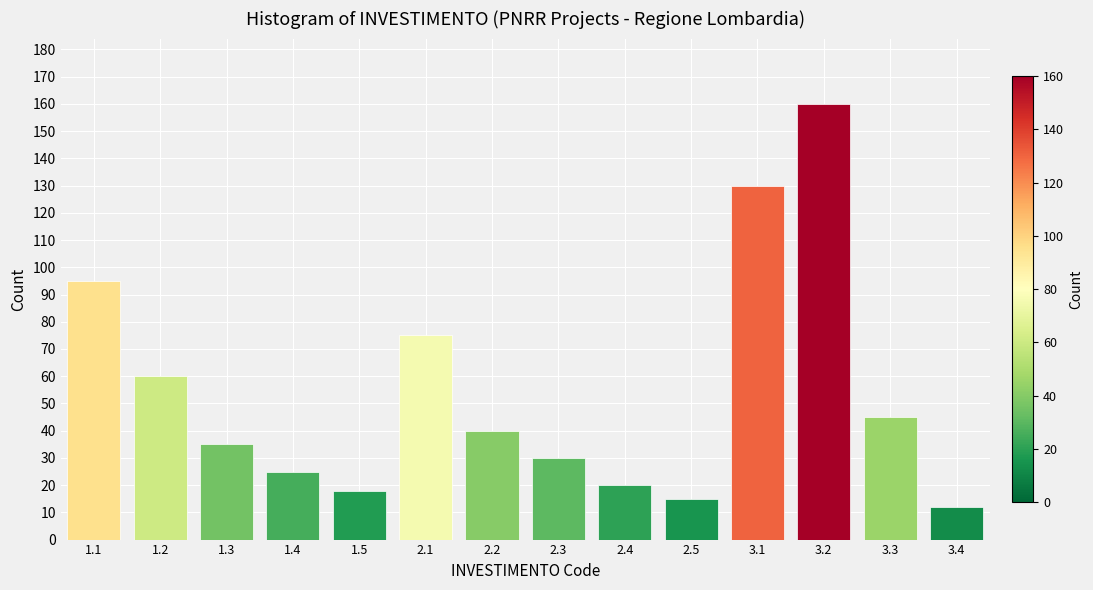

Reading left to right, what are all the values shown in this chart?

95	60	35	25	18	75	40	30	20	15	130	160	45	12